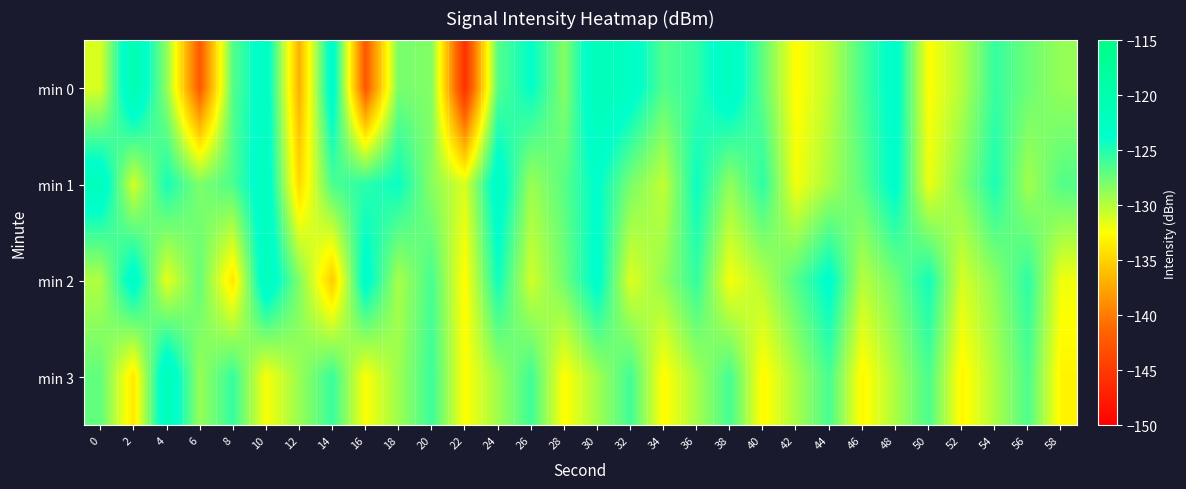

What is the total value across all series at 38?

-509.0